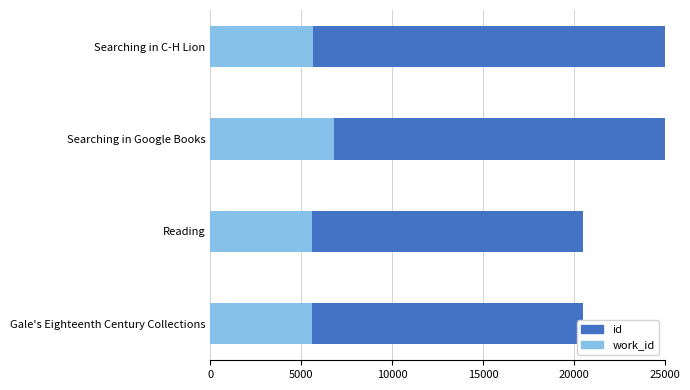

Reading right to left, list all the values displayed in this chart.

work_id: 5657	6824	5587	5583
id: 21131	18297	14933	14904